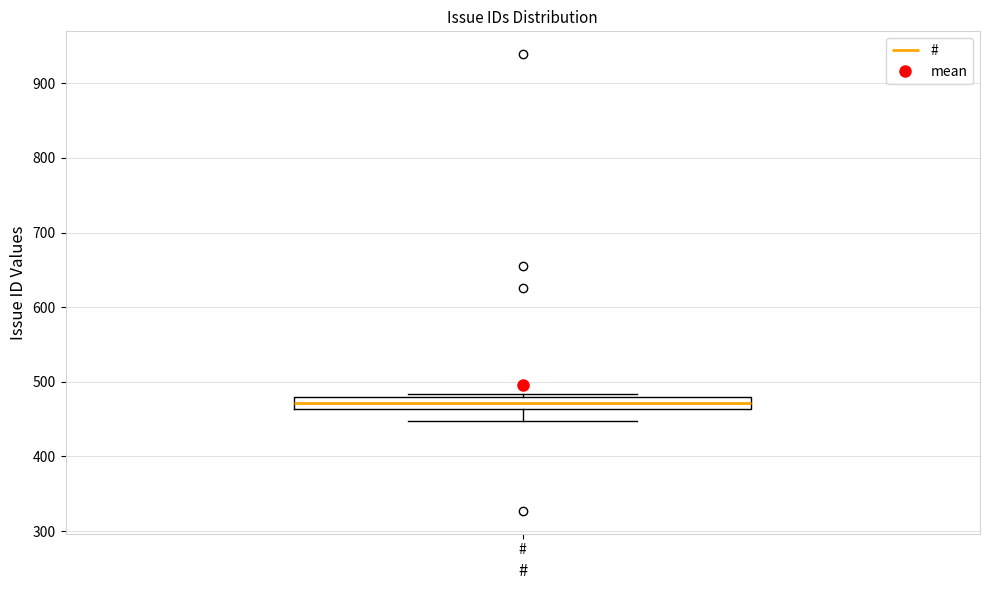

Transcribe this box plot: give where the median line is, the range the box spans, and where the two whiskers end, as read against the y-axis. The values are not printed on the chart, so give them approximately, as read against the axis.

median 470, box 460 to 480, whiskers 450 to 480 (just above the box's upper edge)